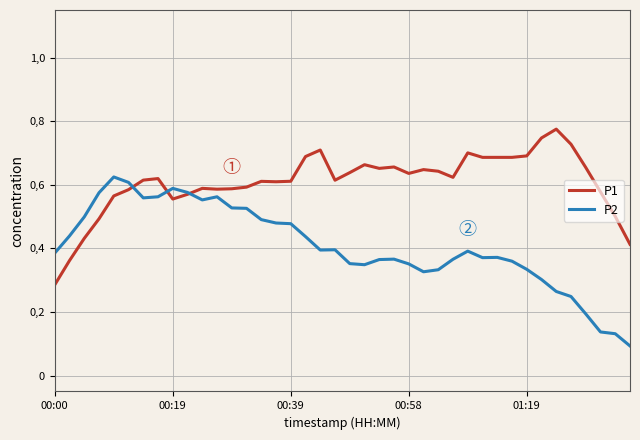

What is the maximum value shown in the chart?

0.8